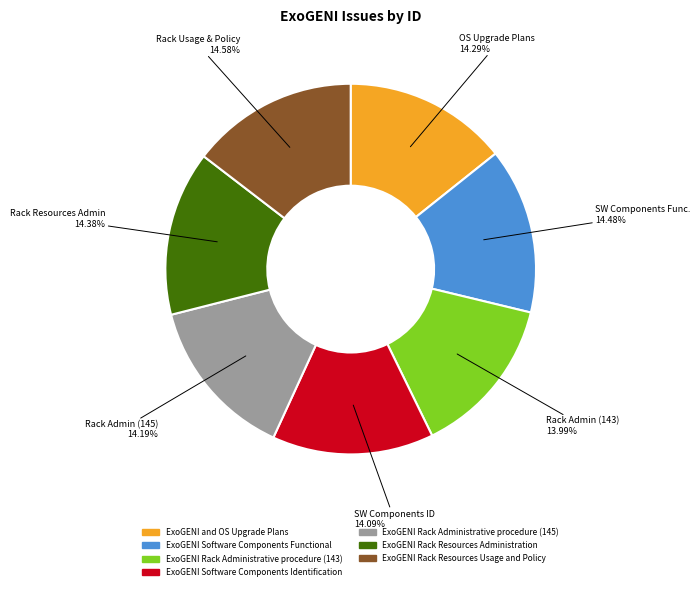

Does ExoGENI Rack Administrative procedure (143) represent more than half of the total?

No